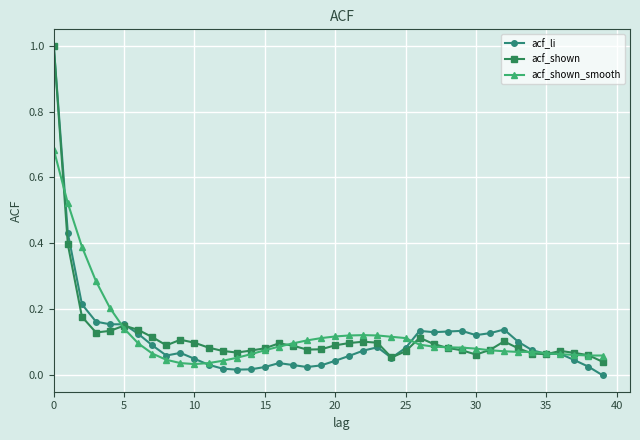

Which series has the largest range (max minus min)?

acf_li